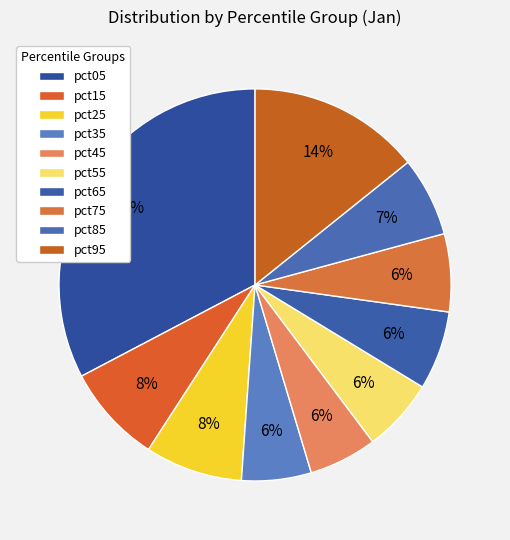

Count the number of slices in the pie.

10